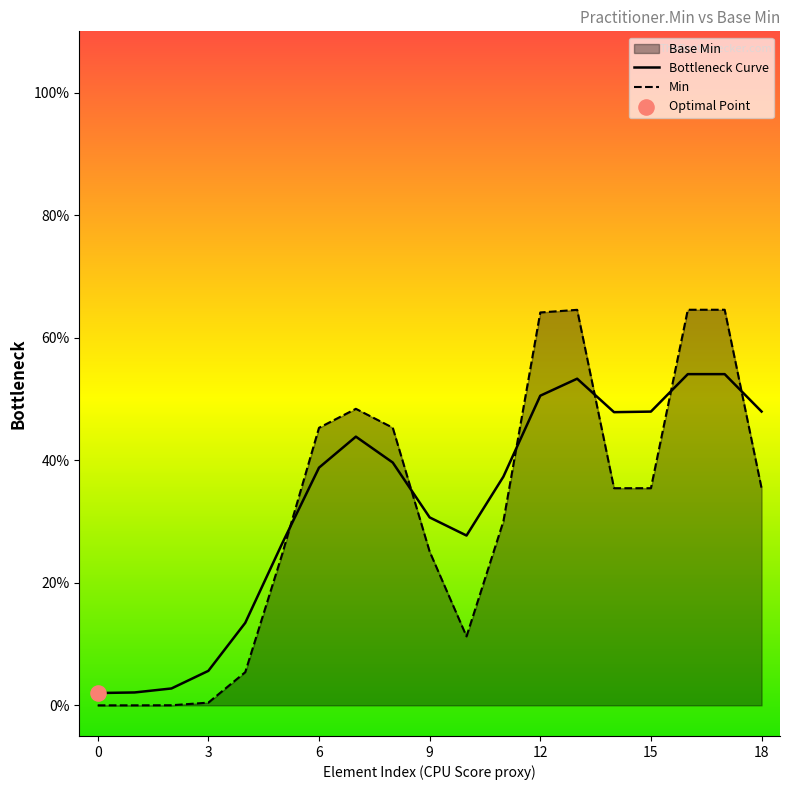

Which series has the widest spread of Y values?

Min